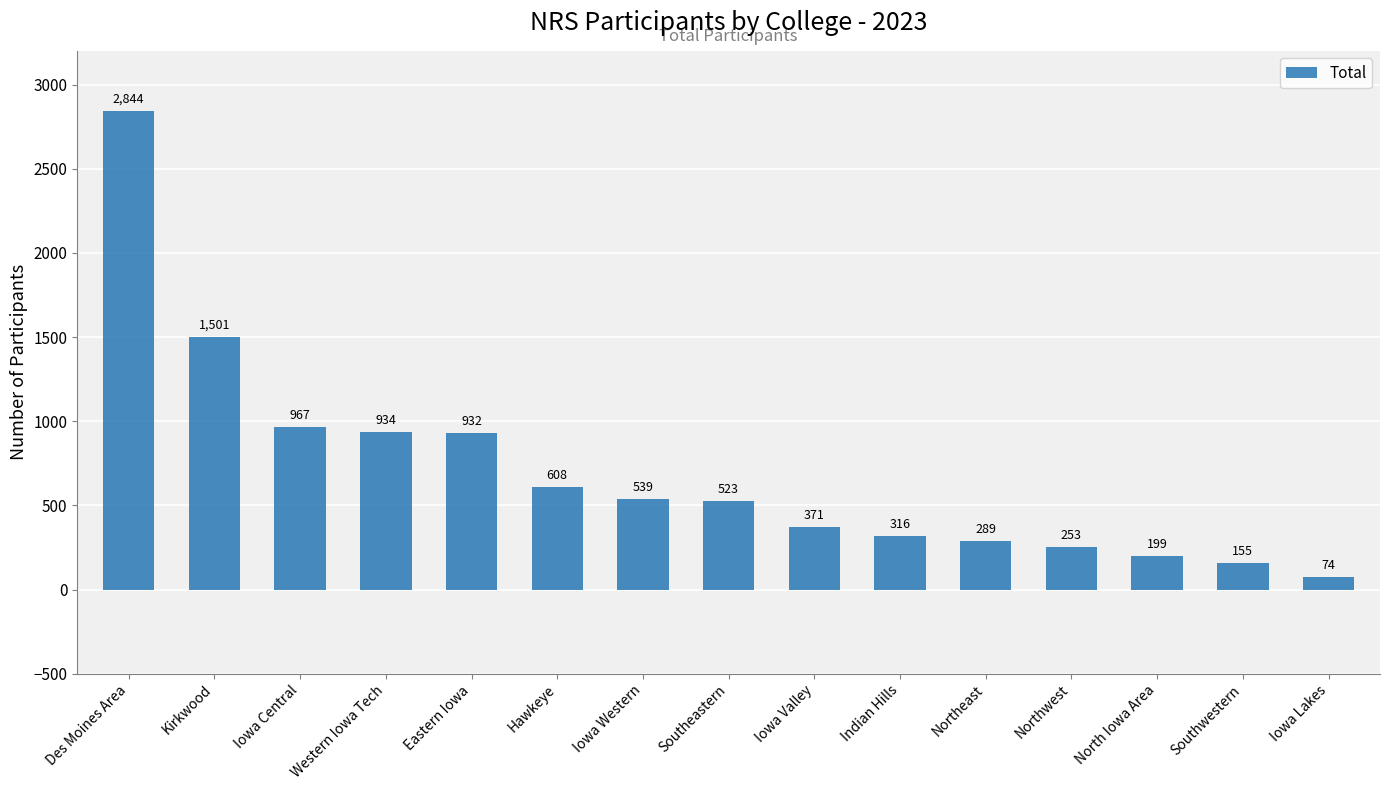

Rank the categories by value from highest to lowest.

Des Moines Area, Kirkwood, Iowa Central, Western Iowa Tech, Eastern Iowa, Hawkeye, Iowa Western, Southeastern, Iowa Valley, Indian Hills, Northeast, Northwest, North Iowa Area, Southwestern, Iowa Lakes